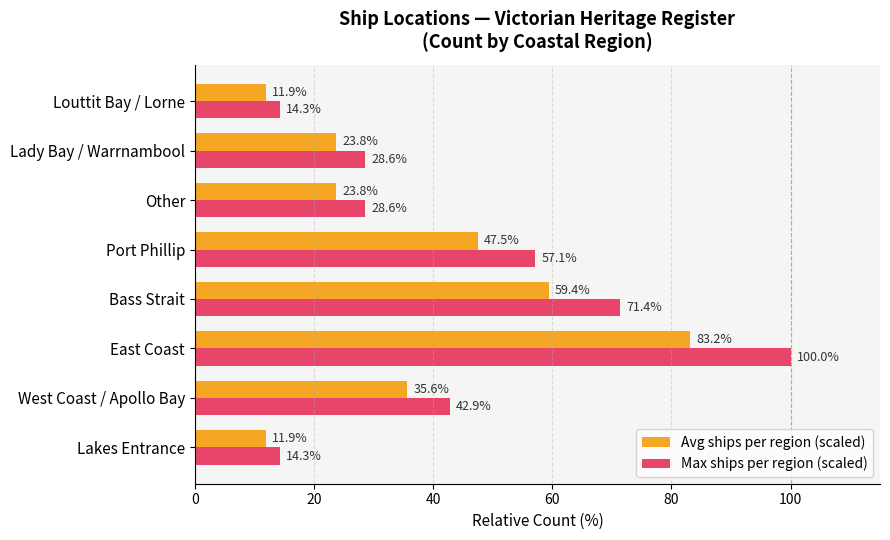

Where is Max ships per region (scaled) nearest to the value 57?

Port Phillip